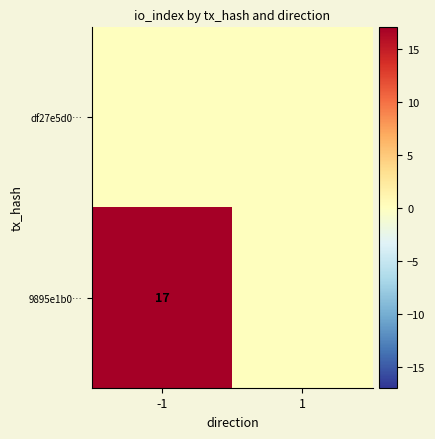

At which category does the chart reach its minimum across all series?

-1